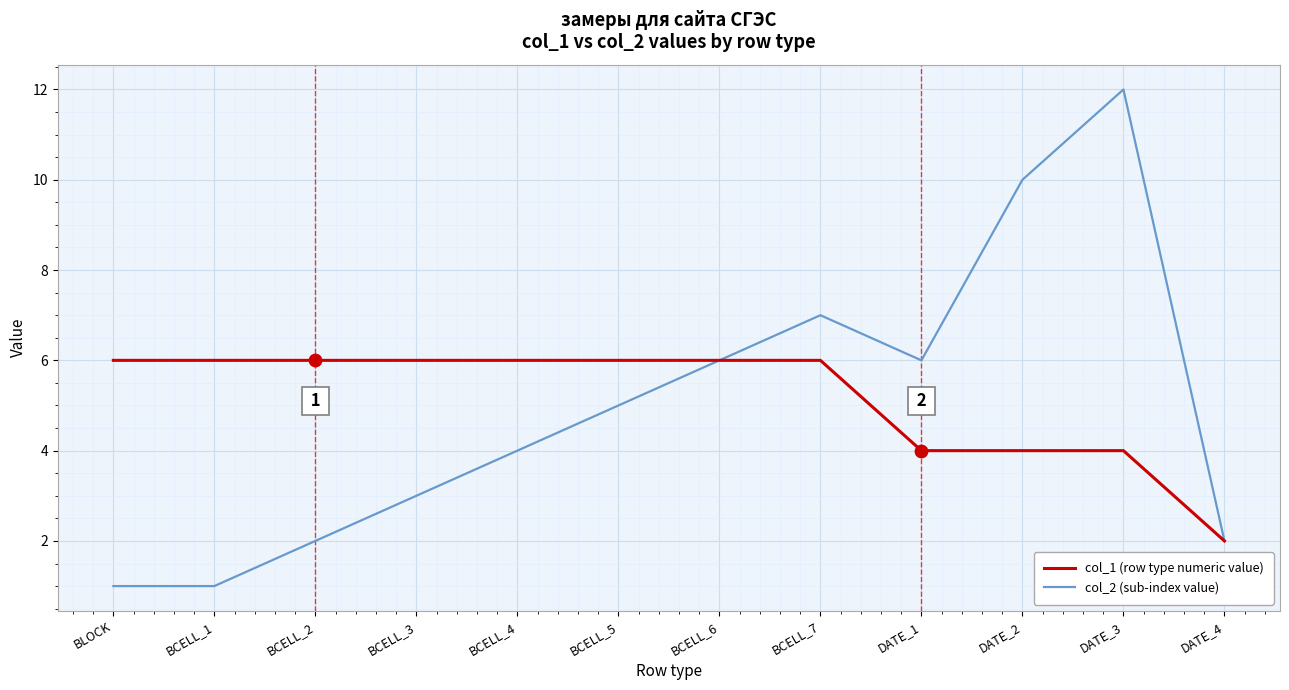

At which category is the sum across all series the highest?

DATE_3